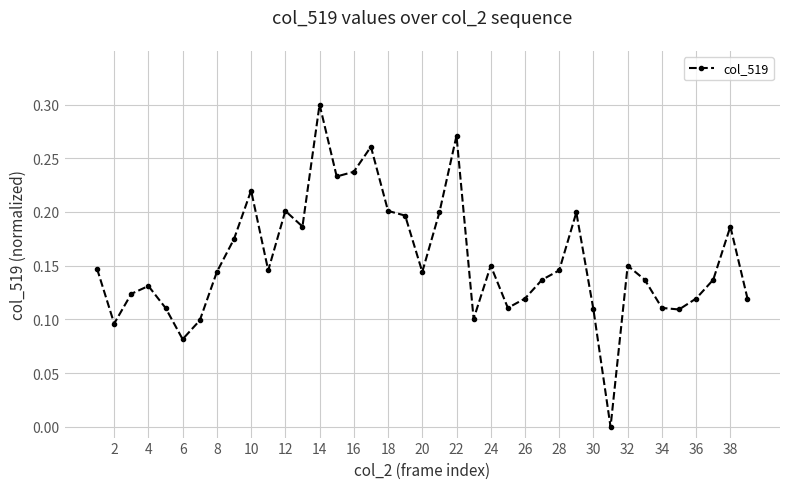

True or false: there are more than 0 points higher than both neighbors.

True